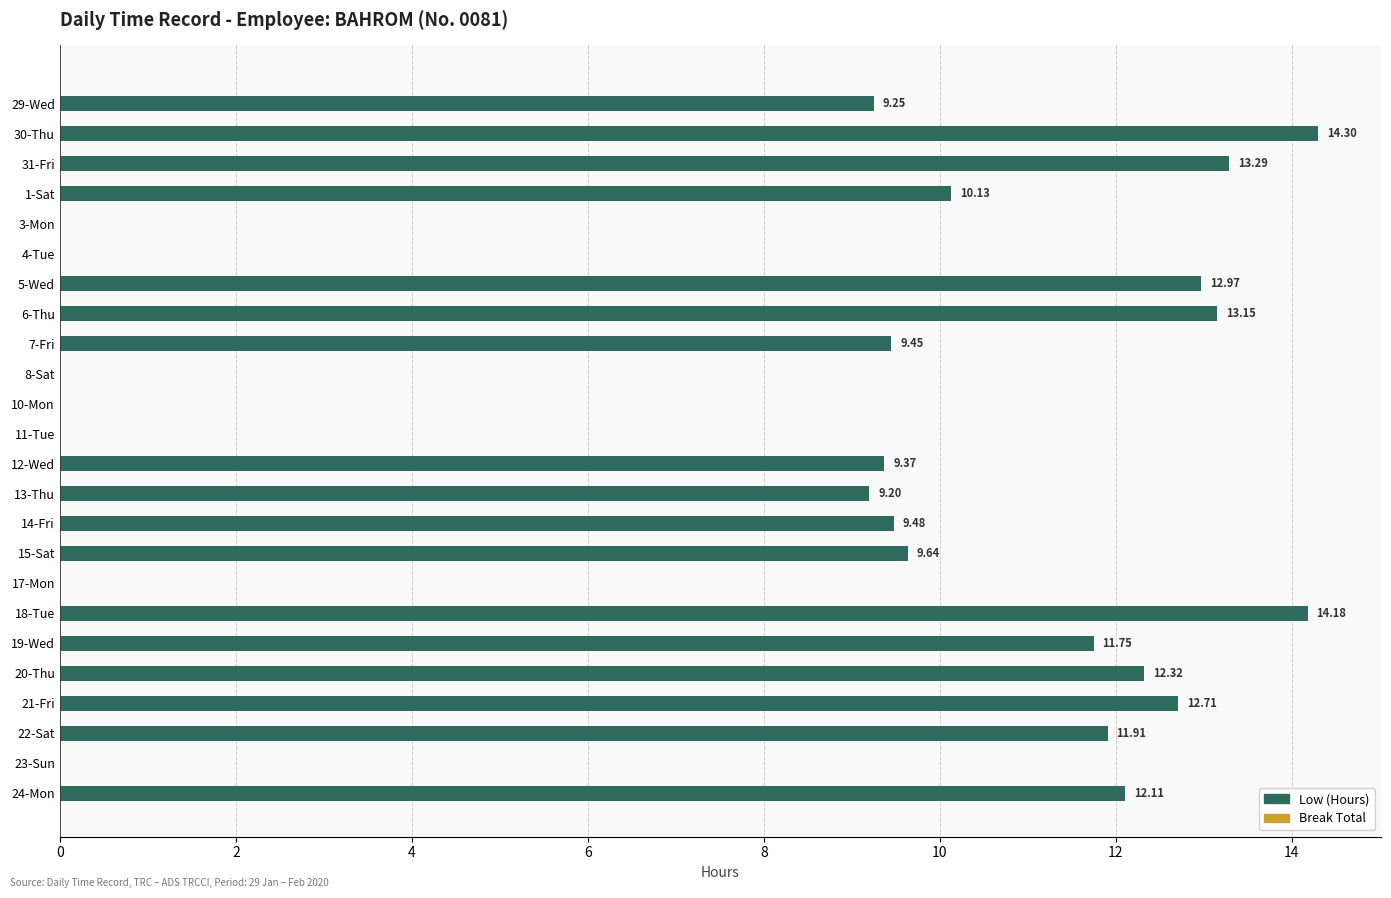

What is the sum of the values at 19-Wed and 12-Wed?

21.1